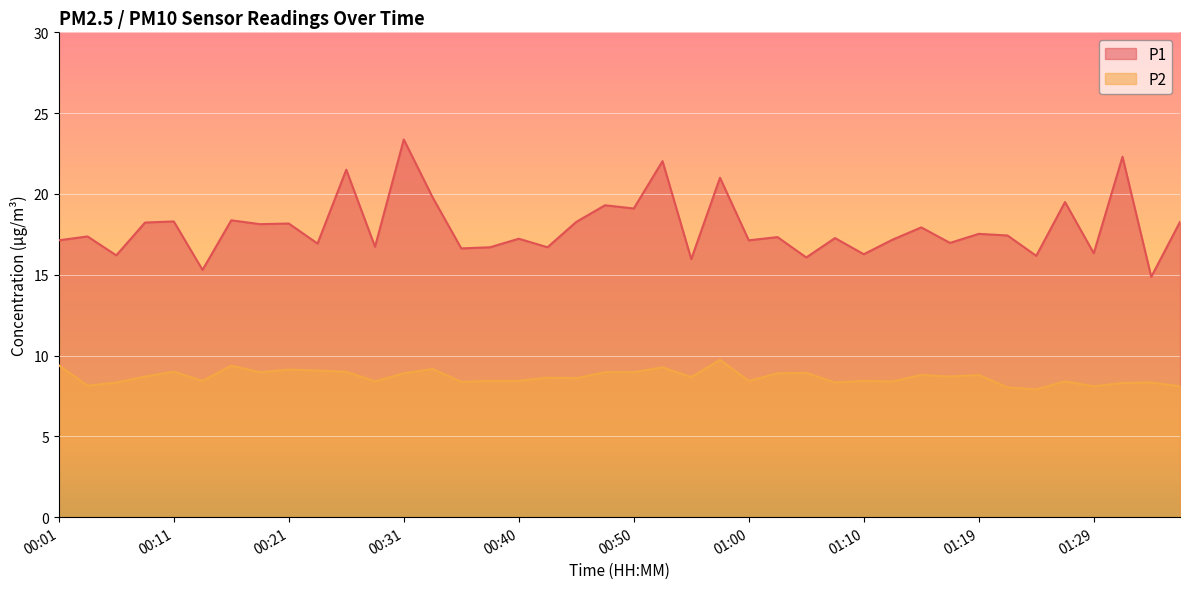

How many lines are shown in the chart?

2